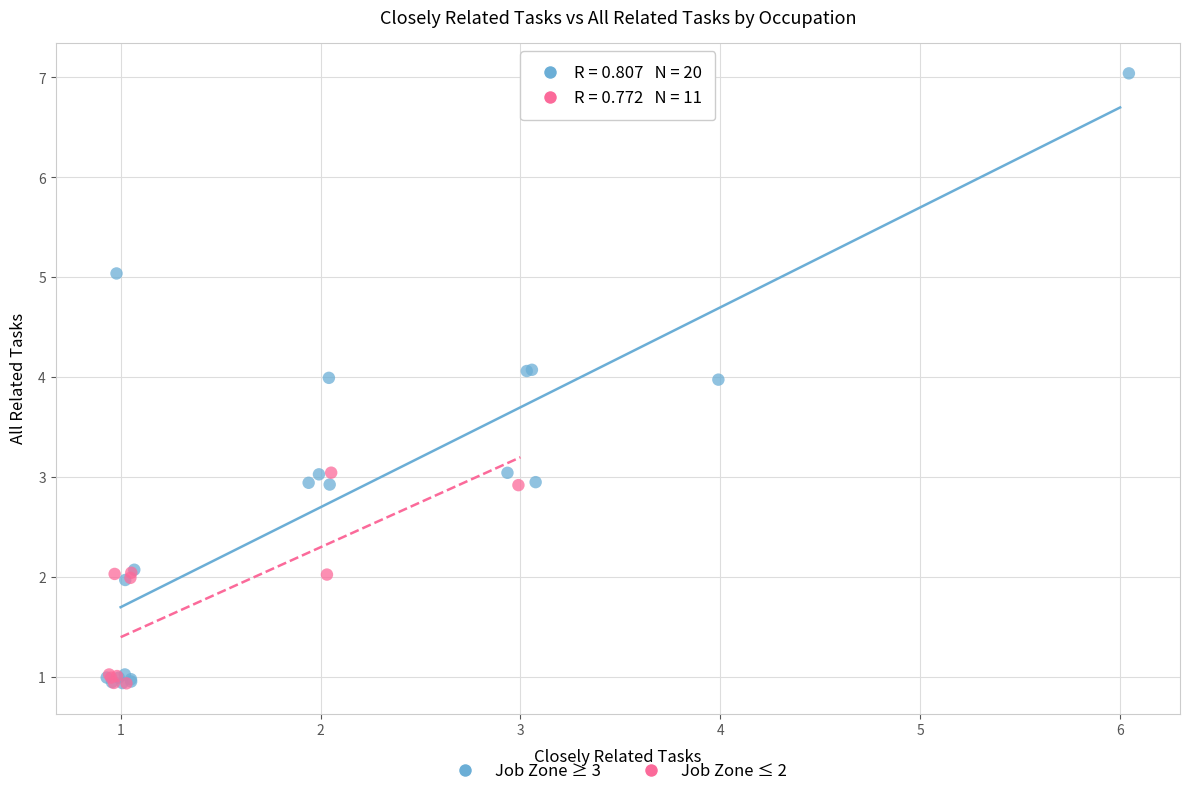

Which series has the widest spread of Y values?

Job Zone ≥ 3